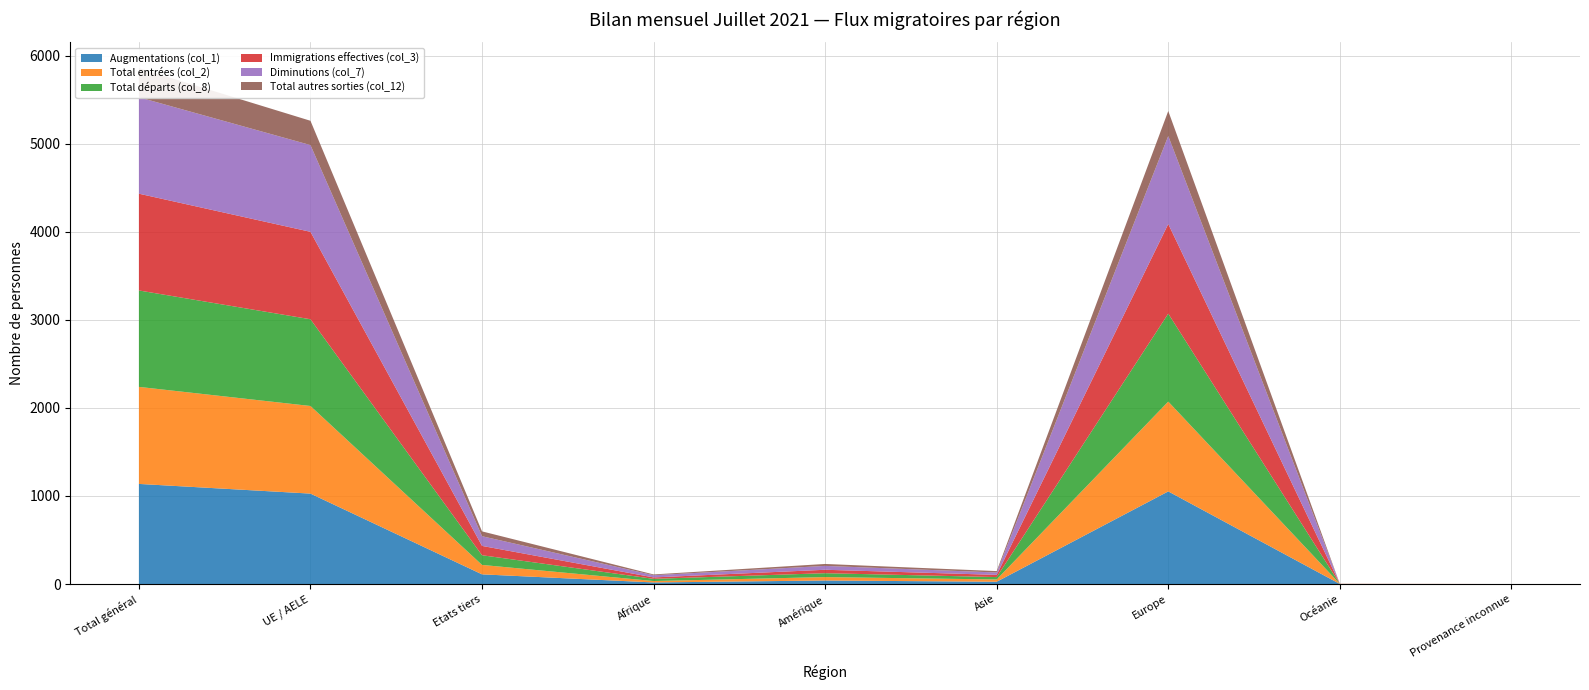

Reading left to right, what are all the values shown in this chart?

Augmentations (col_1): 1137	1027	110	18	40	26	1052	1	0
Total entrées (col_2): 1102	995	107	16	39	26	1020	1	0
Total départs (col_8): 1095	985	110	25	44	27	999	0	0
Immigrations effectives (col_3): 1099	993	106	16	39	25	1018	1	0
Diminutions (col_7): 1095	985	110	25	44	27	999	0	0
Total autres sorties (col_12): 331	276	55	9	22	16	284	0	0